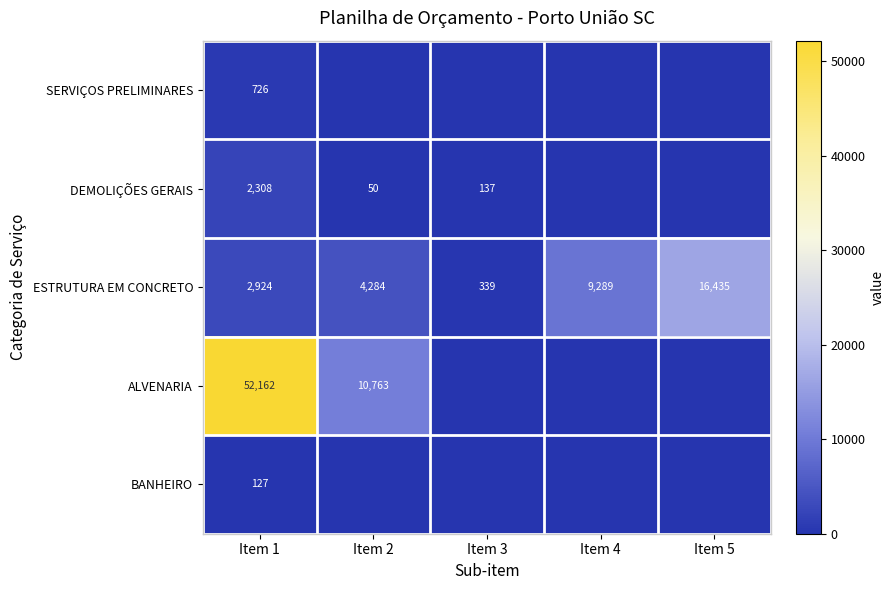

Is the value of DEMOLIÇÕES GERAIS at Item 1 greater than the value of SERVIÇOS PRELIMINARES at Item 1?

Yes